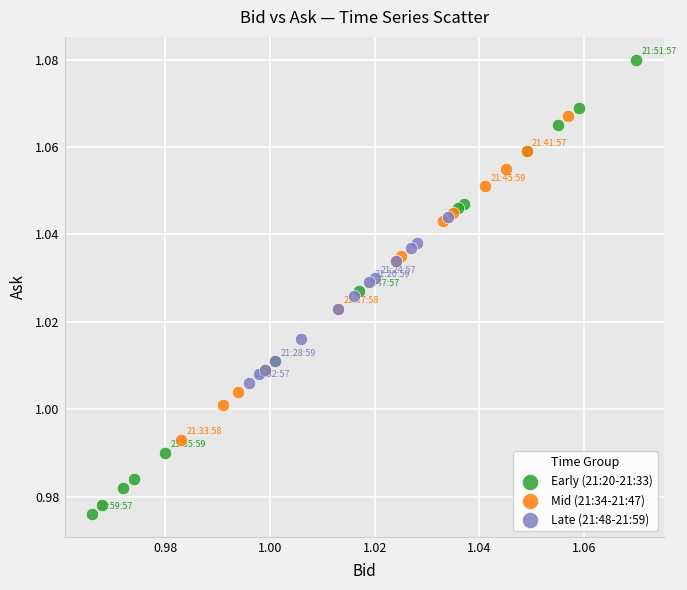

Which series reaches the maximum Y coordinate?

Early (21:20-21:33)